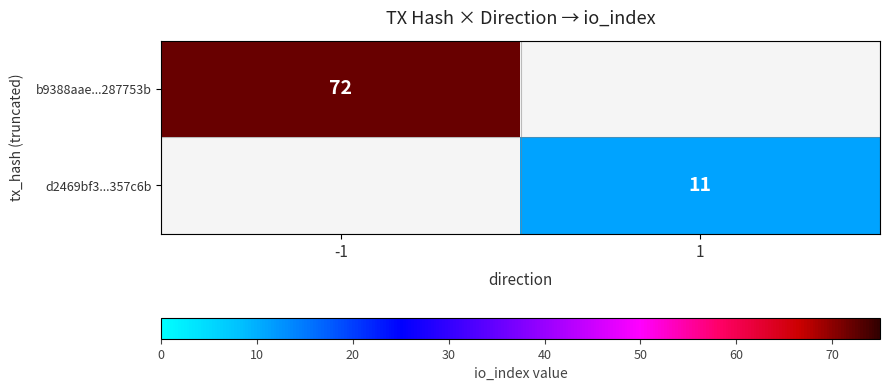

The b9388aae...287753b series shows 72 at -1. True or false?

True